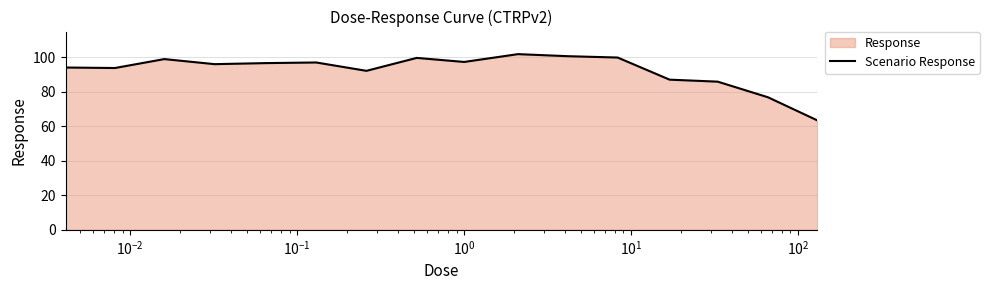

What is the minimum value shown in the chart?

63.5